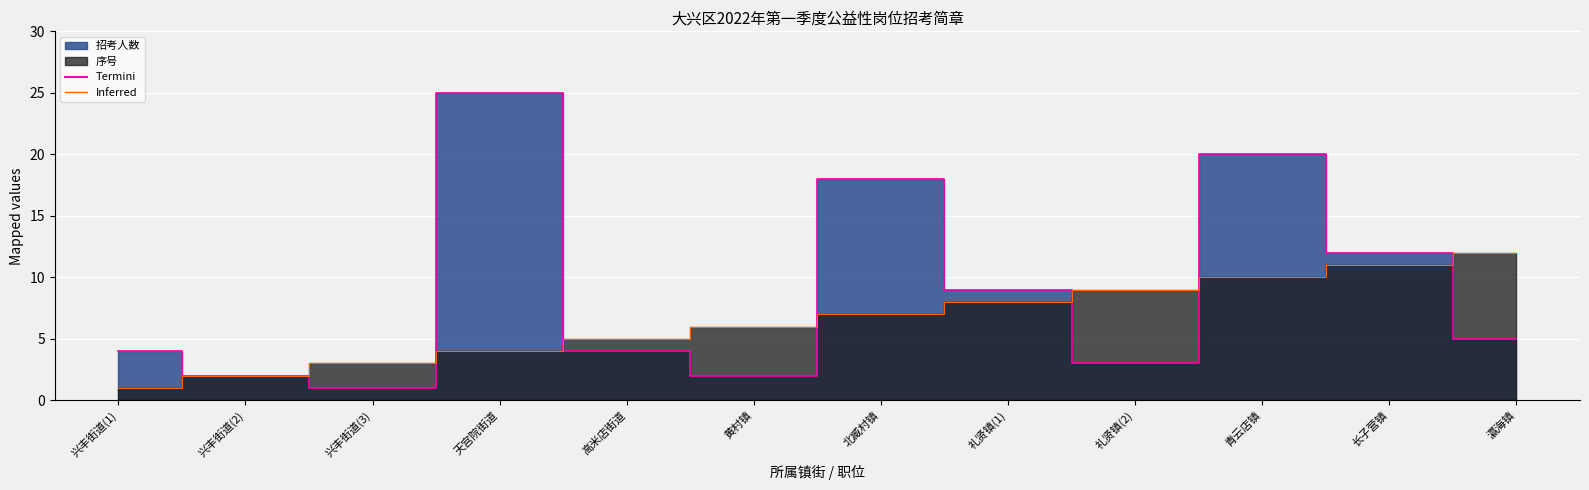

What is the difference between the 序号 values at 礼贤镇(2) and 兴丰街道(1)?

8